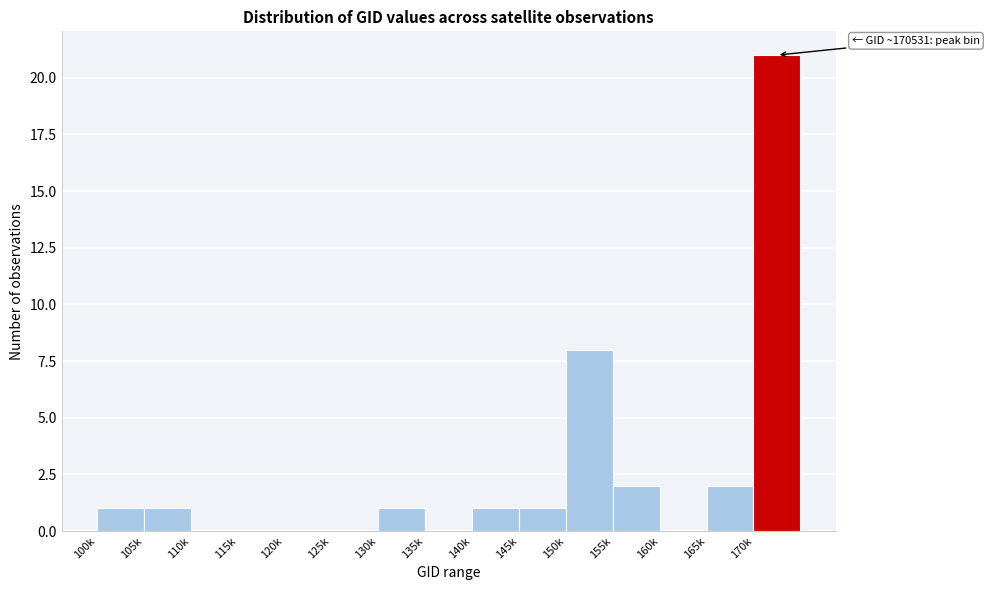

Reading right to left, what are all the values shown in this chart?

170k=21	165k=2	160k=0	155k=2	150k=8	145k=1	140k=1	135k=0	130k=1	125k=0	120k=0	115k=0	110k=0	105k=1	100k=1